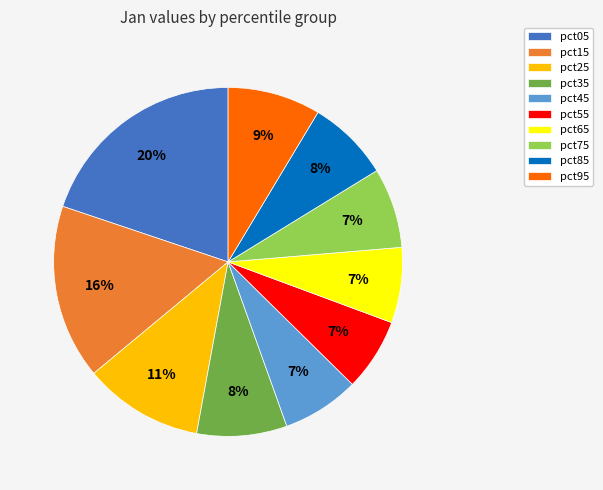

Do pct55 and pct95 together represent more than half of the pie?

No